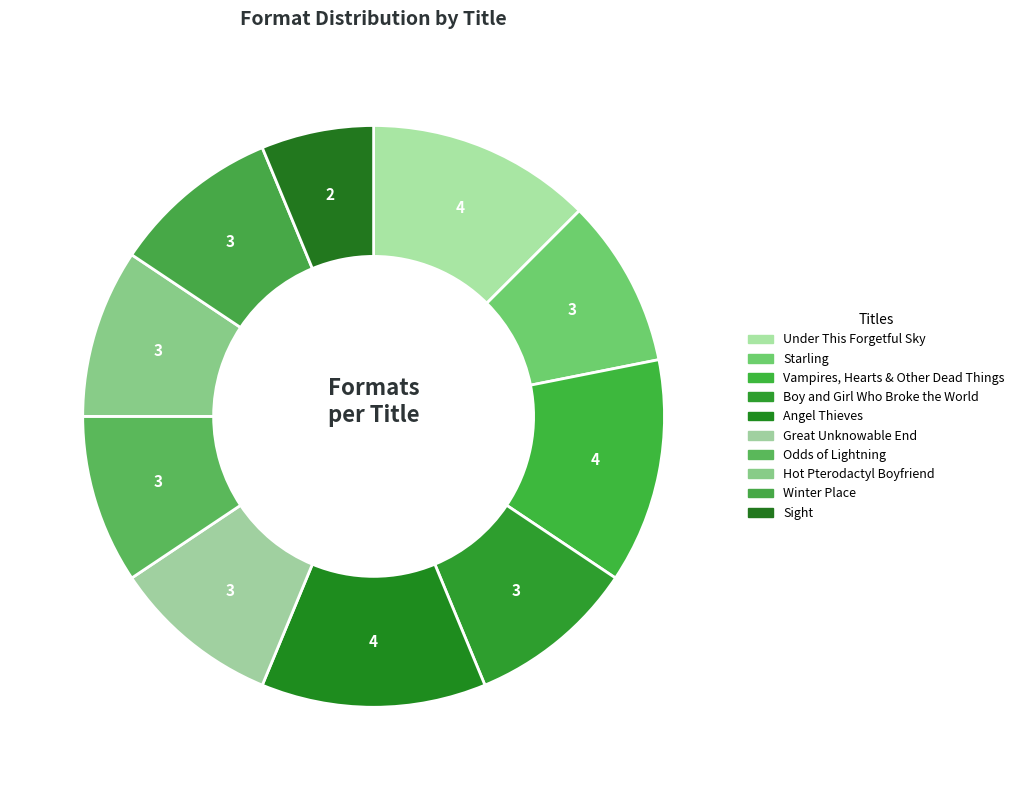

How many segments does this pie chart have?

10